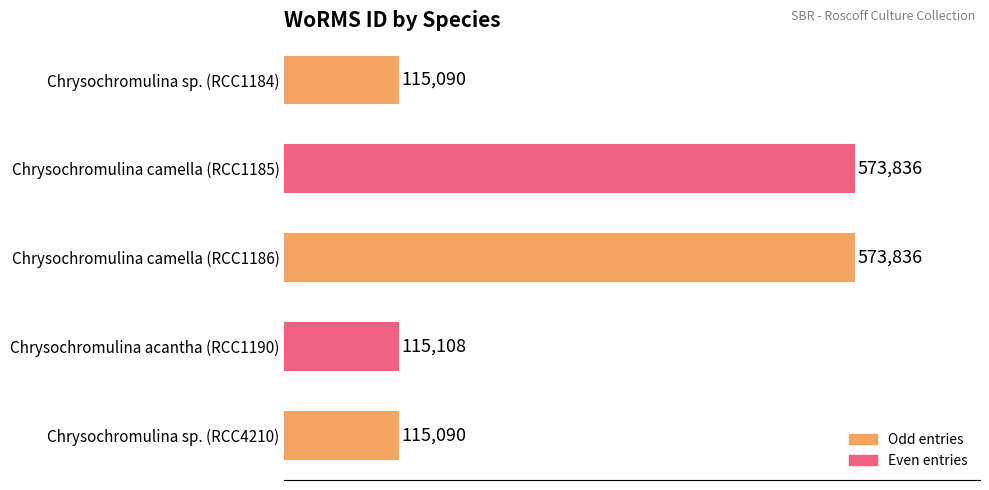

At which label is the value closest to 344463?

Chrysochromulina acantha (RCC1190)